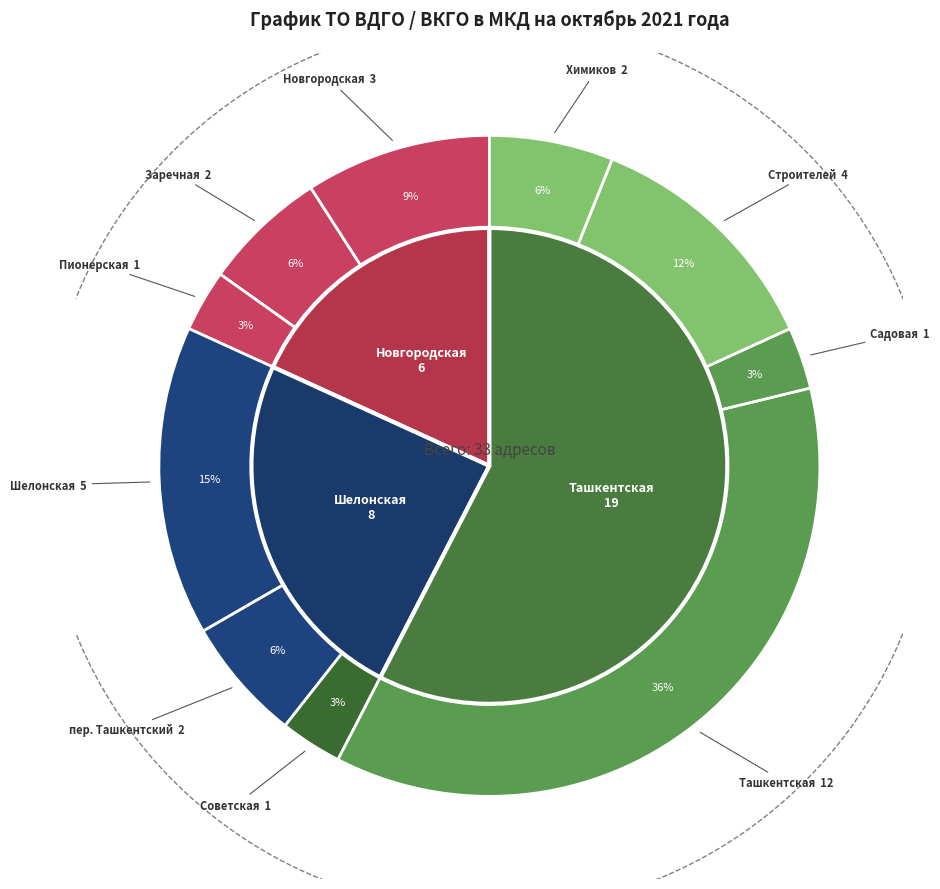

To the nearest percent, what portion does Новгородская represent?

9%